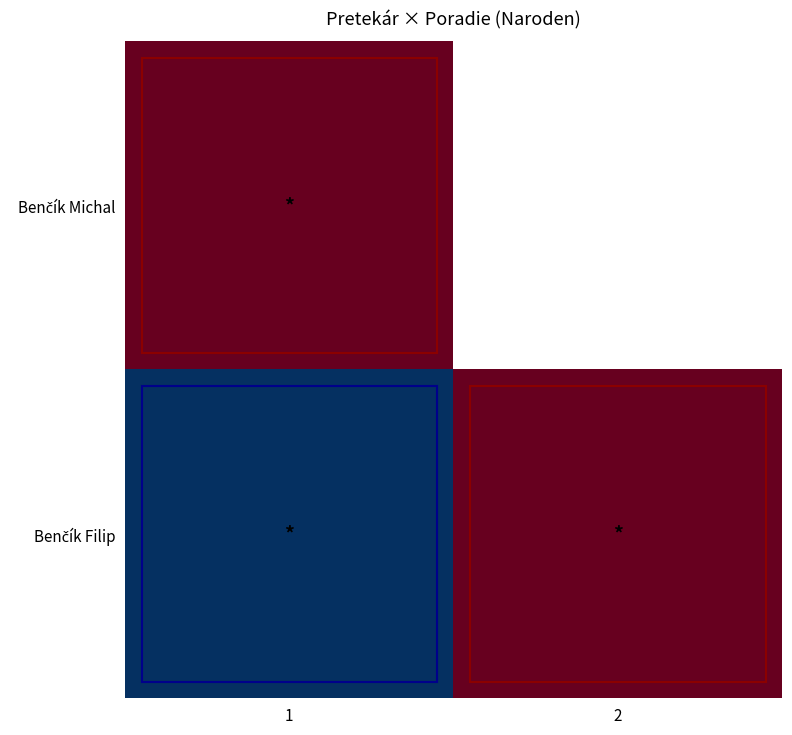

Which category has the highest value across all series?

1